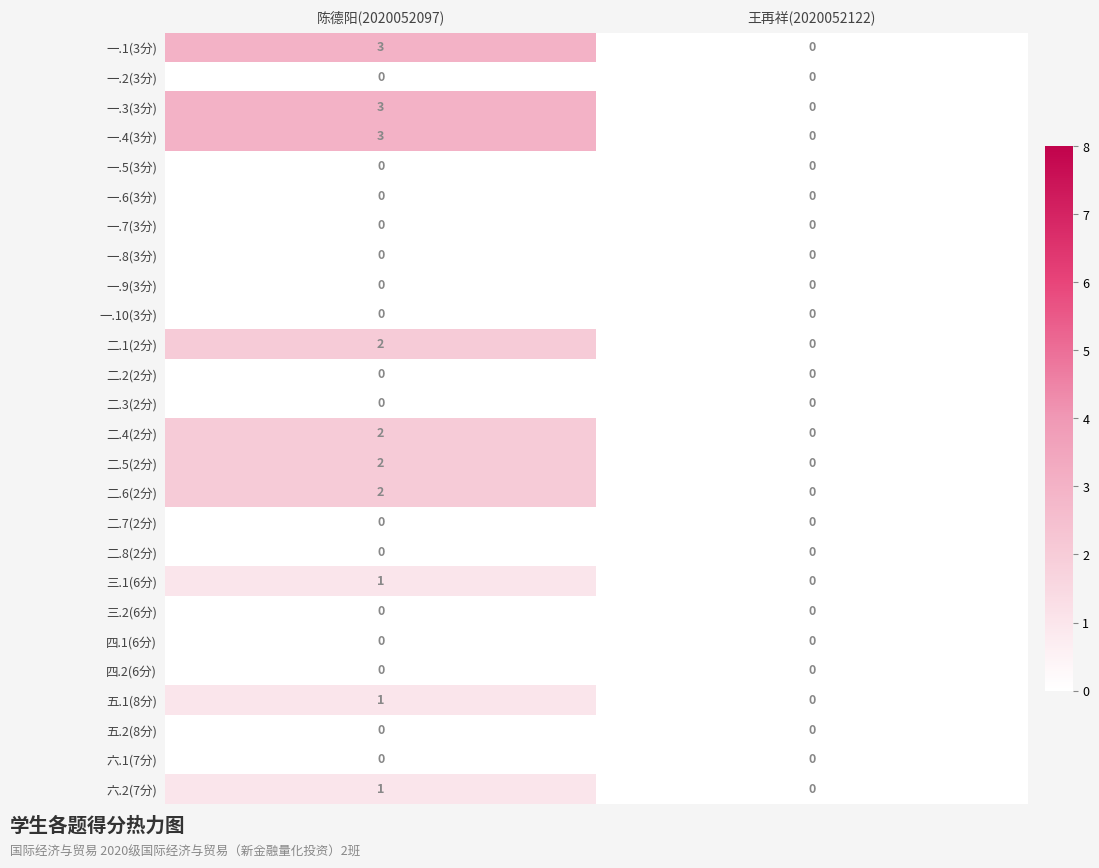

What is the difference between the highest and lowest values at 陈德阳(2020052097)?

3